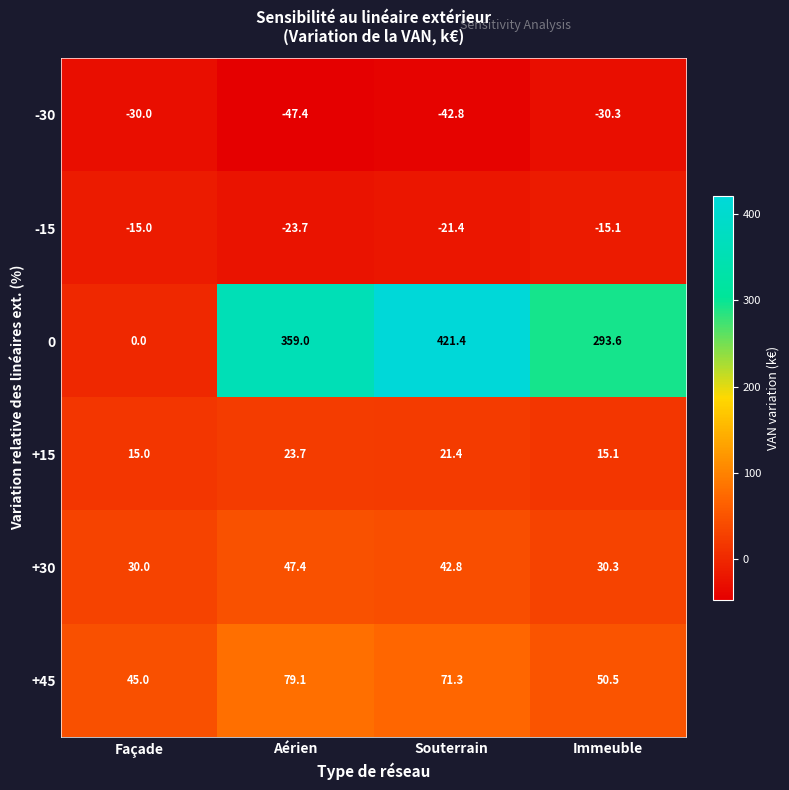

What is the difference between the second highest and second lowest values in the +30 series?

12.5